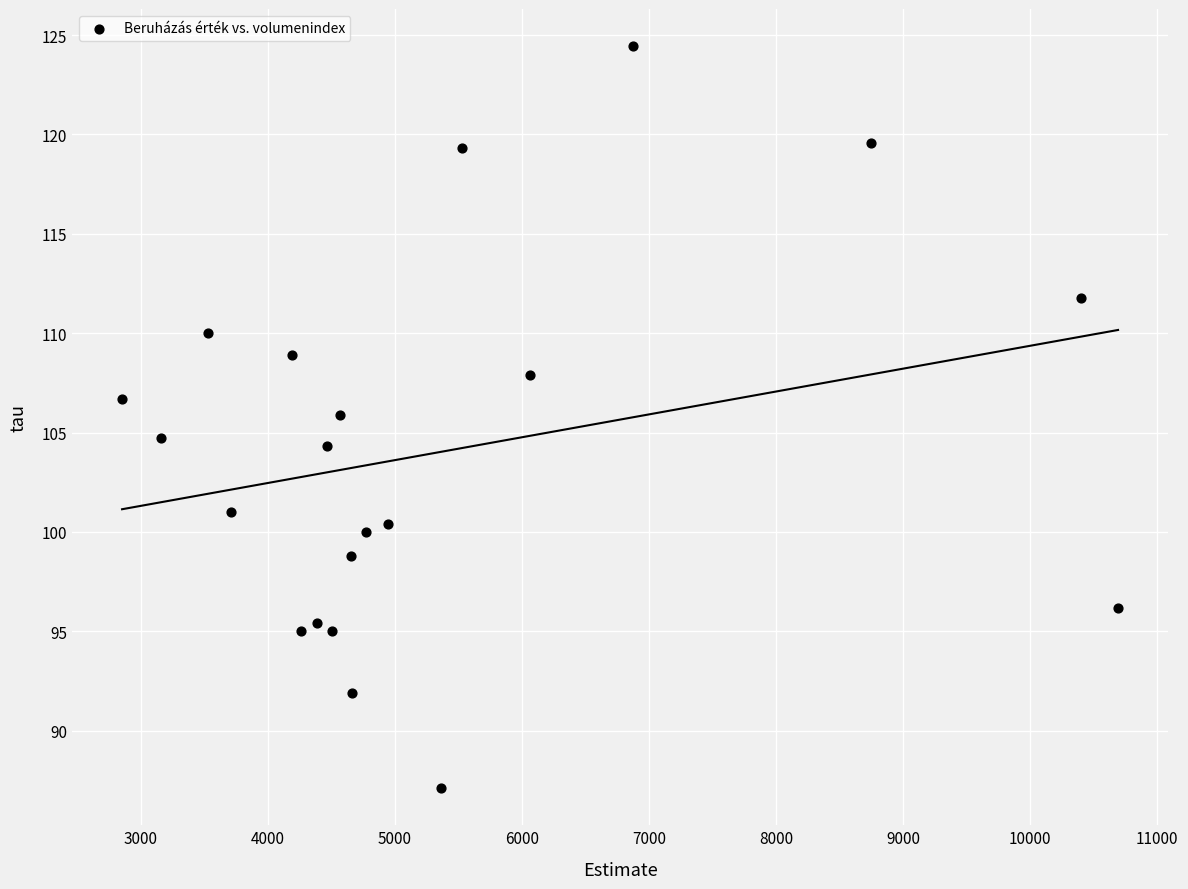

What is the range of X values (max minus min)?

7839.6